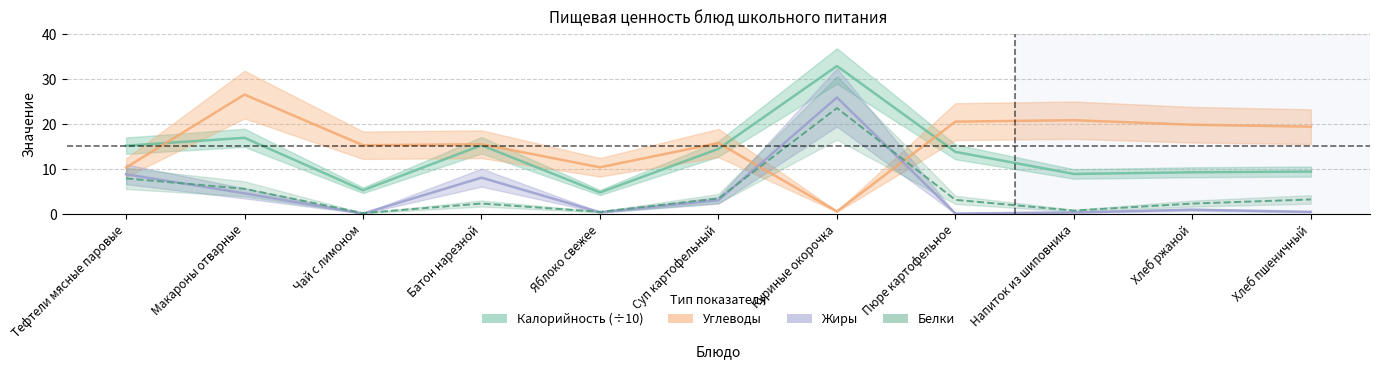

What is the value of the Углеводы point at the 1st from the left?

10.2